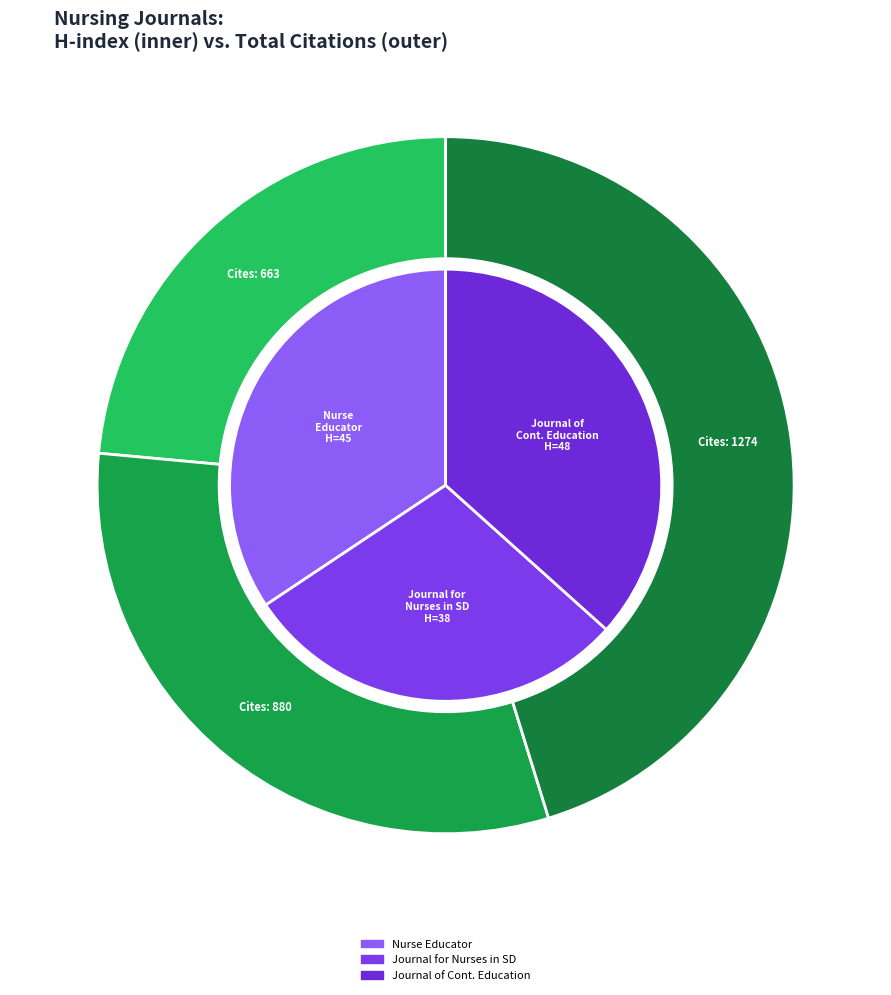

What is the difference between the highest and lowest values at Nurse Educator?

618